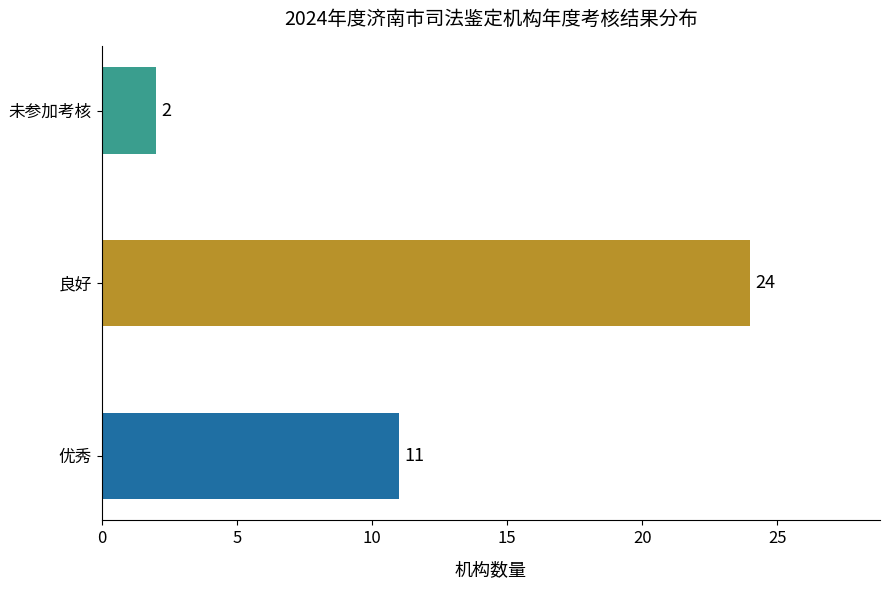

Where is the data nearest to the value 13?

优秀